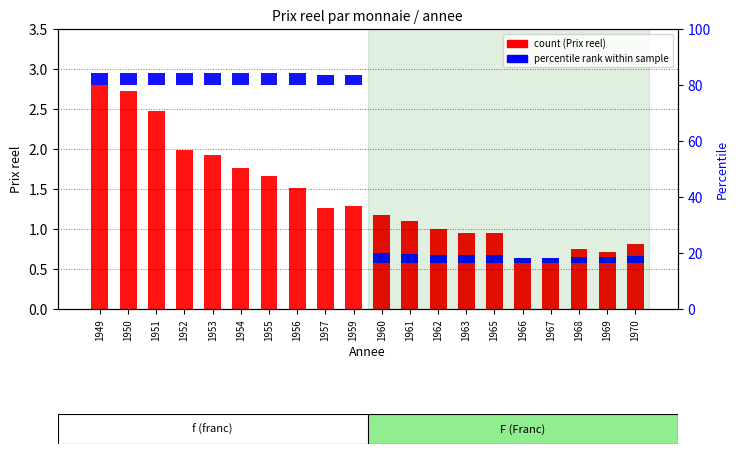

What is the value of the Prix reel (F) bar at the 3rd from the left?

1.0